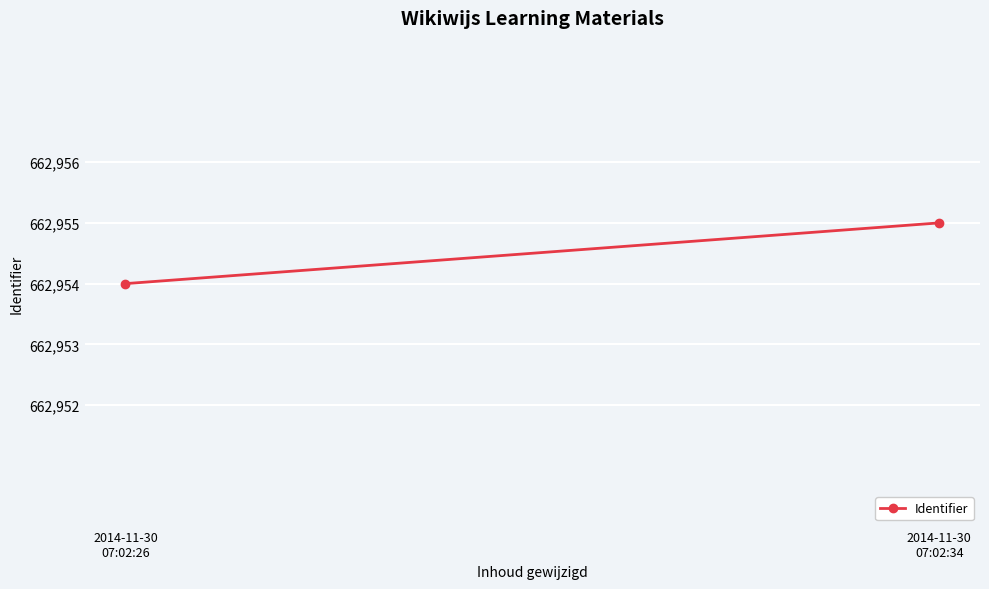

Where is the data nearest to the value 662954?

2014-11-30
07:02:26